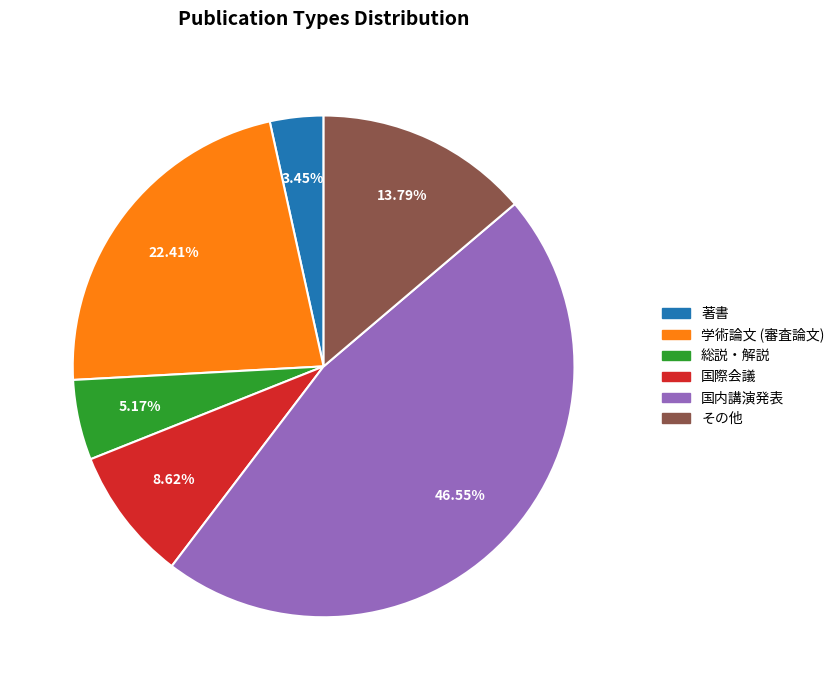

Between その他 and 学術論文 (審査論文), which is larger?

学術論文 (審査論文)